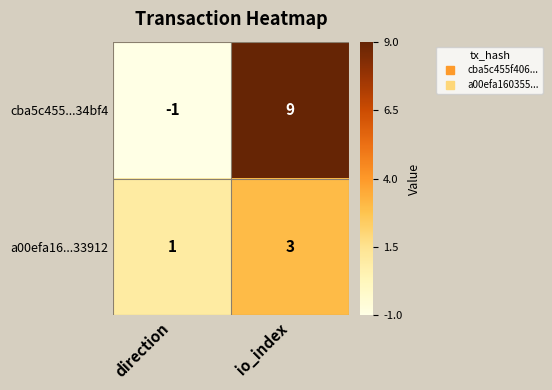

What value does the a00efa16...33912 series have at io_index?

3